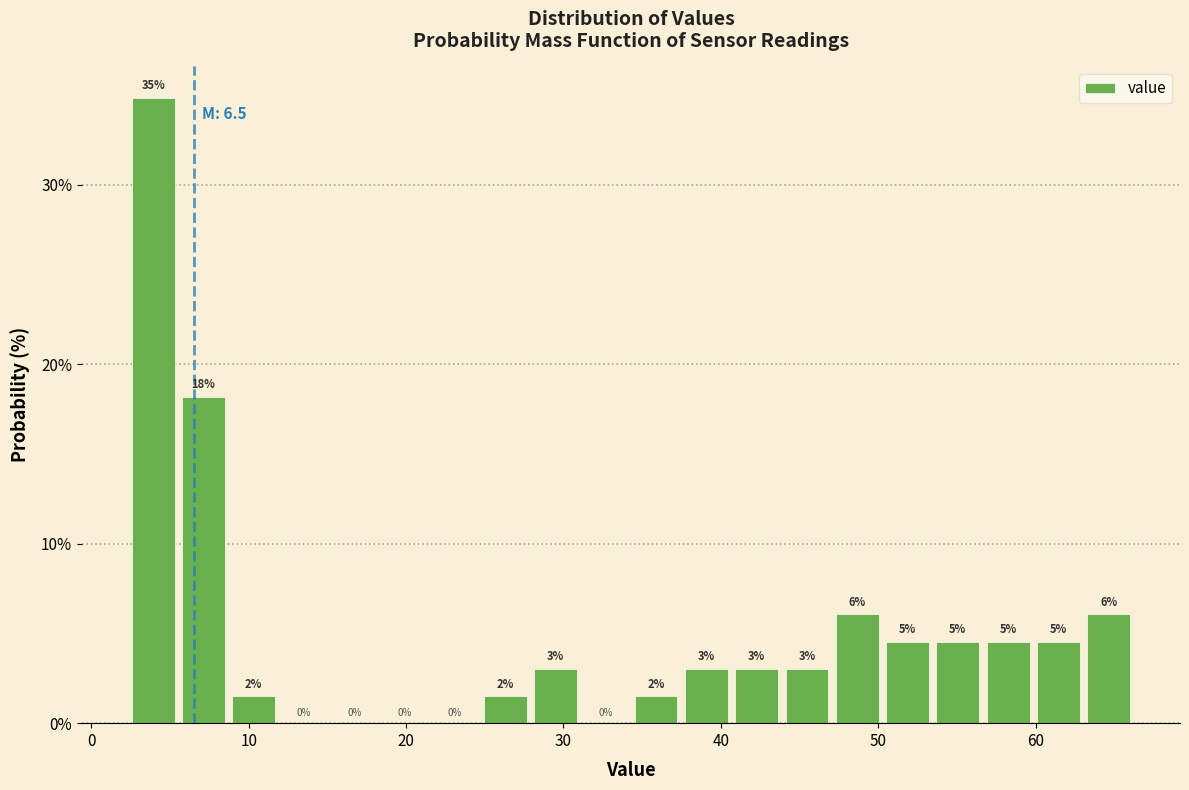

Read against the x-axis, roughly where is the centre of the tallest bar?

4